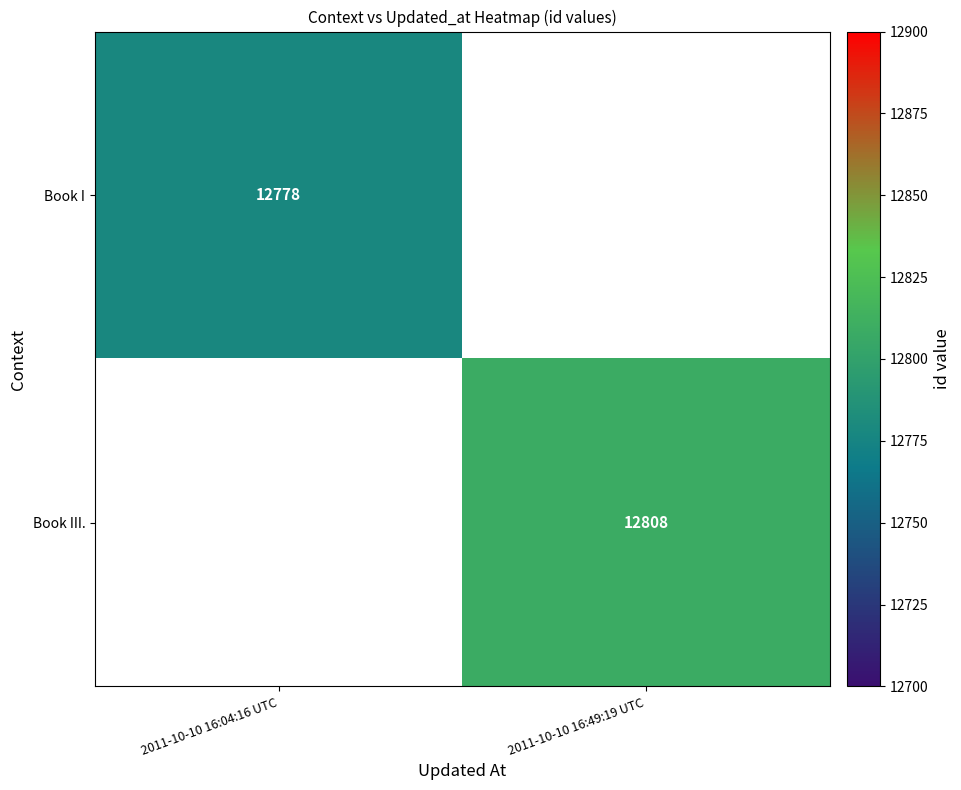

The Book I series shows 12778 at 2011-10-10 16:04:16 UTC. True or false?

True